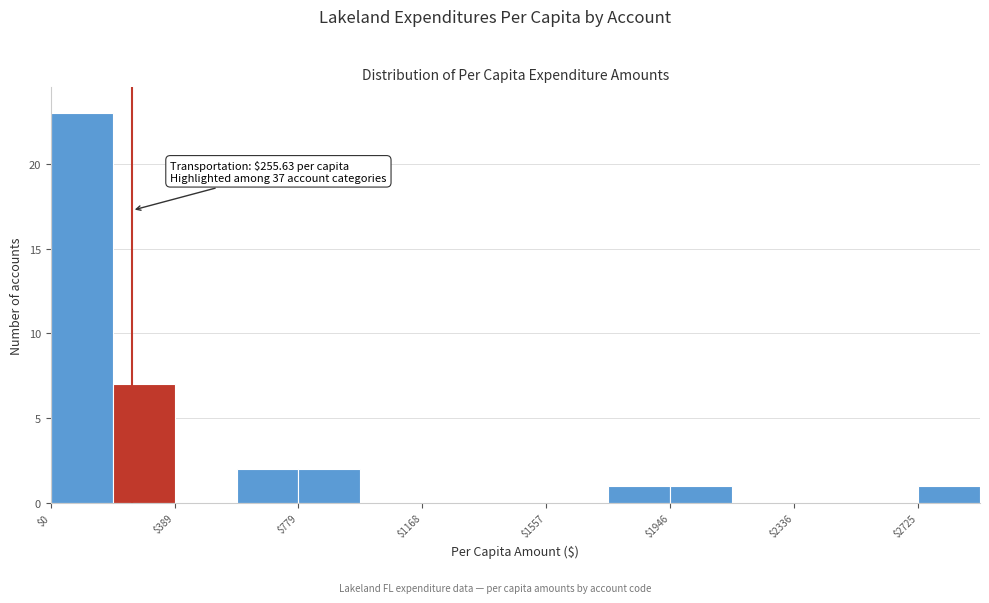

Around what value on the x-axis is the tallest bar? Give the approximate position of its centre, as read against the axis.

100